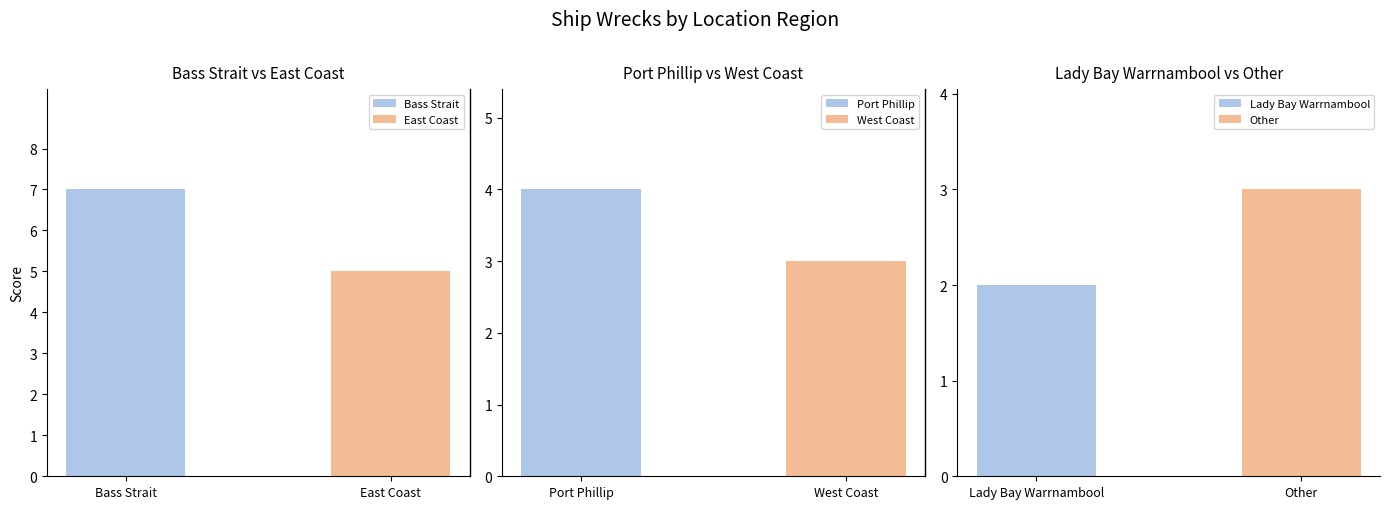

What is the lowest value of the Bass Strait series?

7